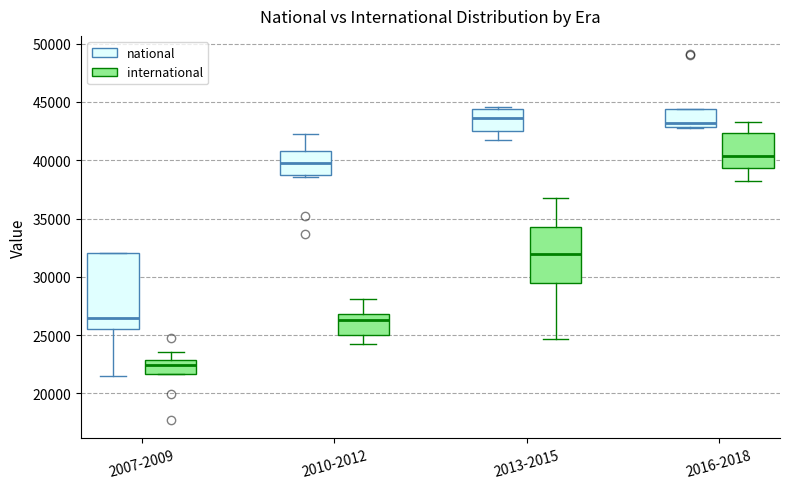

Where does the median line of the box for 2007-2009 (national) sit on the y-axis? The values are not printed on the chart, so give them approximately, as read against the axis.

26500